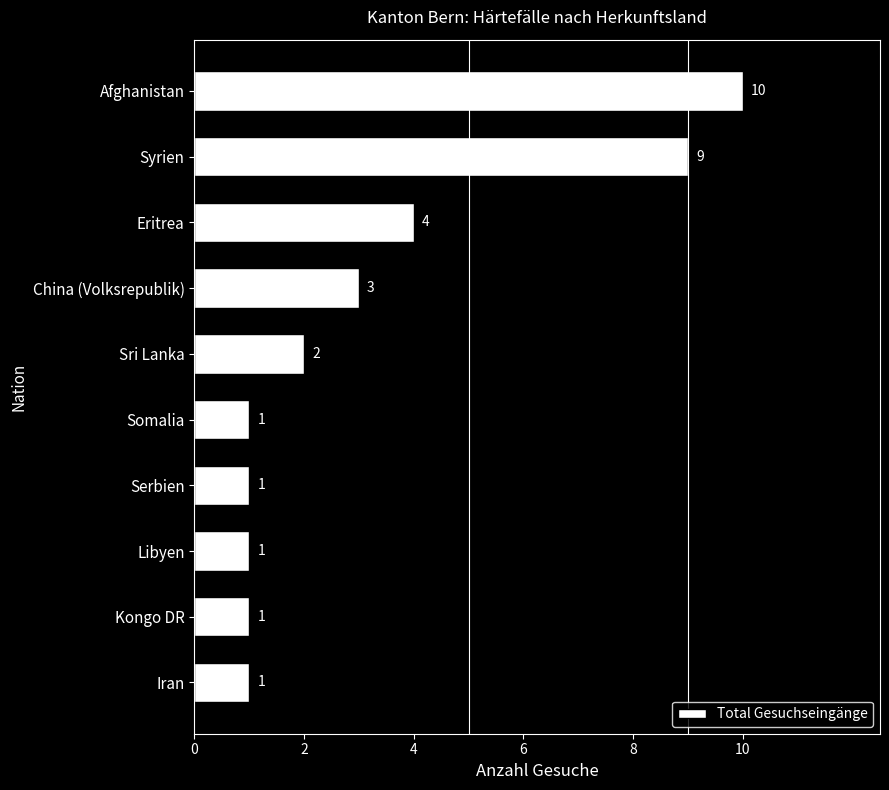

What value does the data have at Eritrea?

4